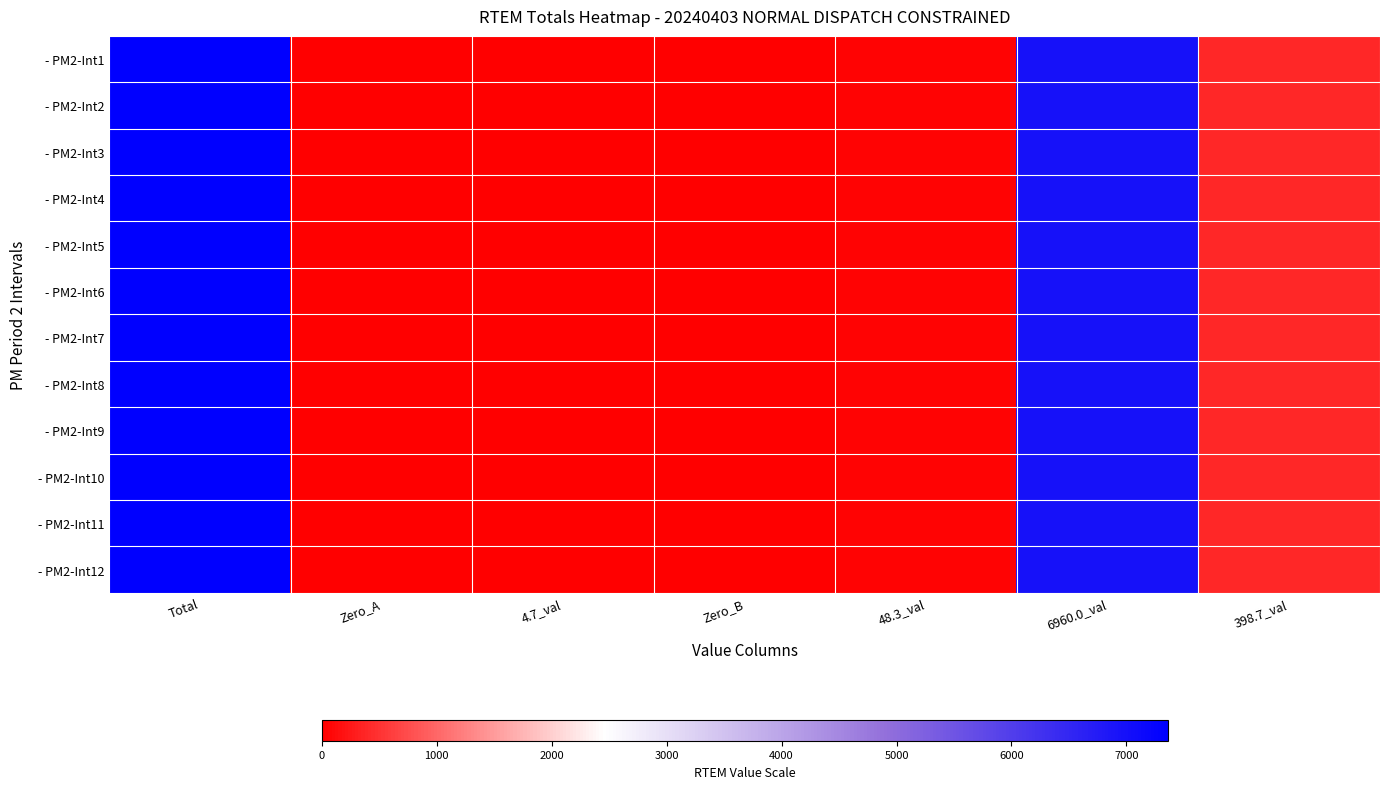

Which category has the highest value across all series?

Total